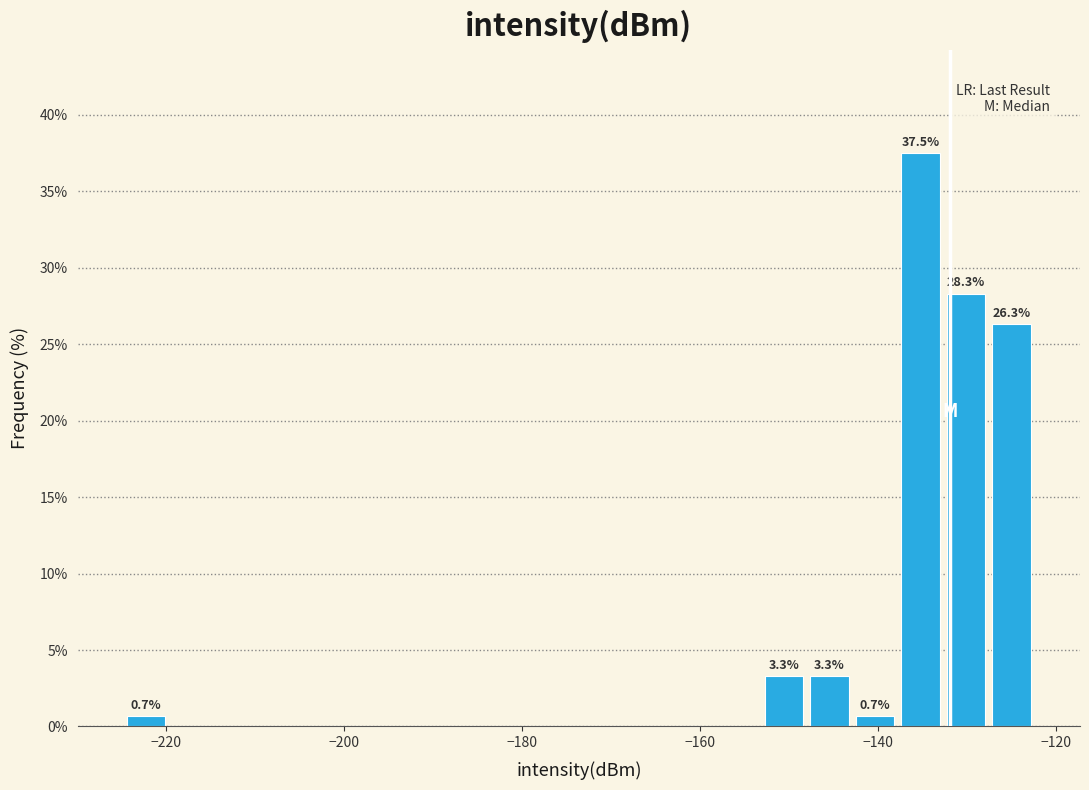

Around what value on the x-axis is the tallest bar? Give the approximate position of its centre, as read against the axis.

-136